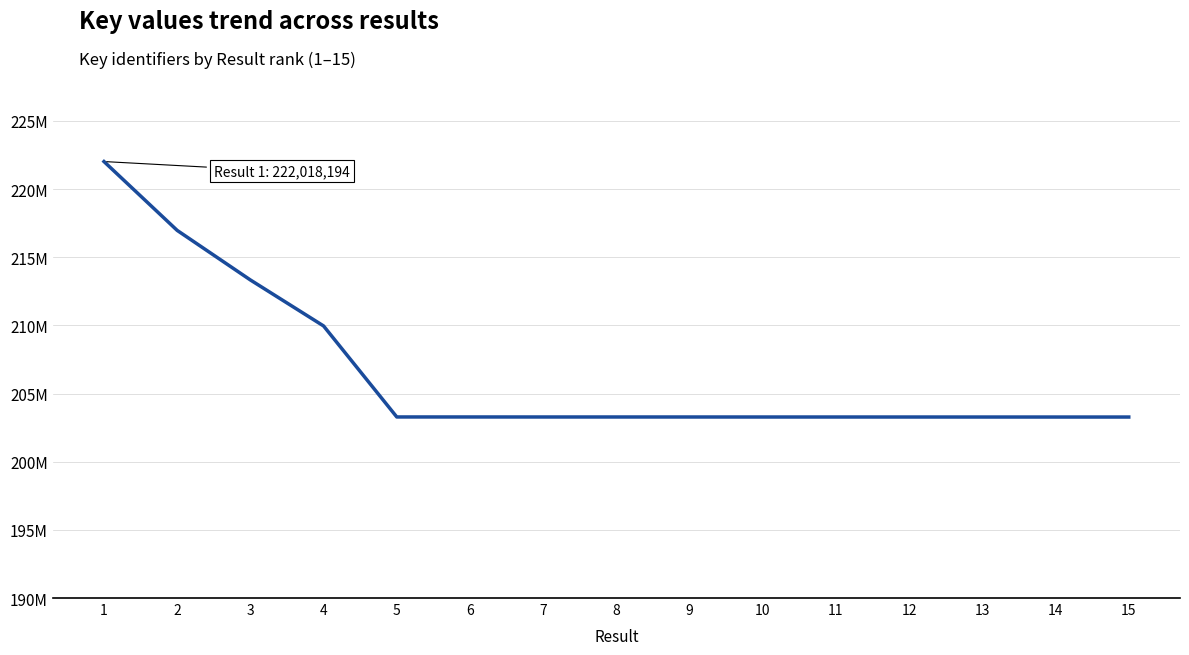

Where does the data first go above 203280307?

1